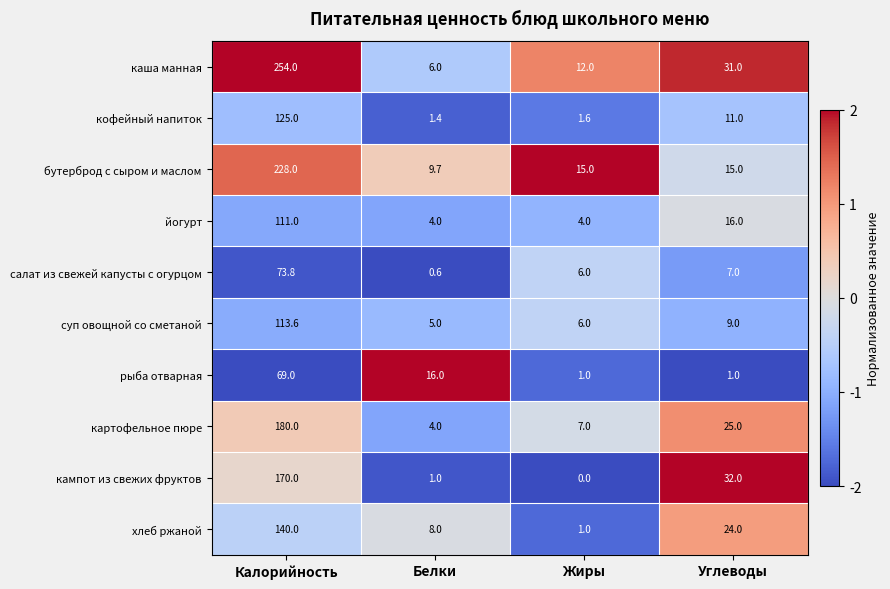

The value of рыба отварная at Белки is 16.0. True or false?

True